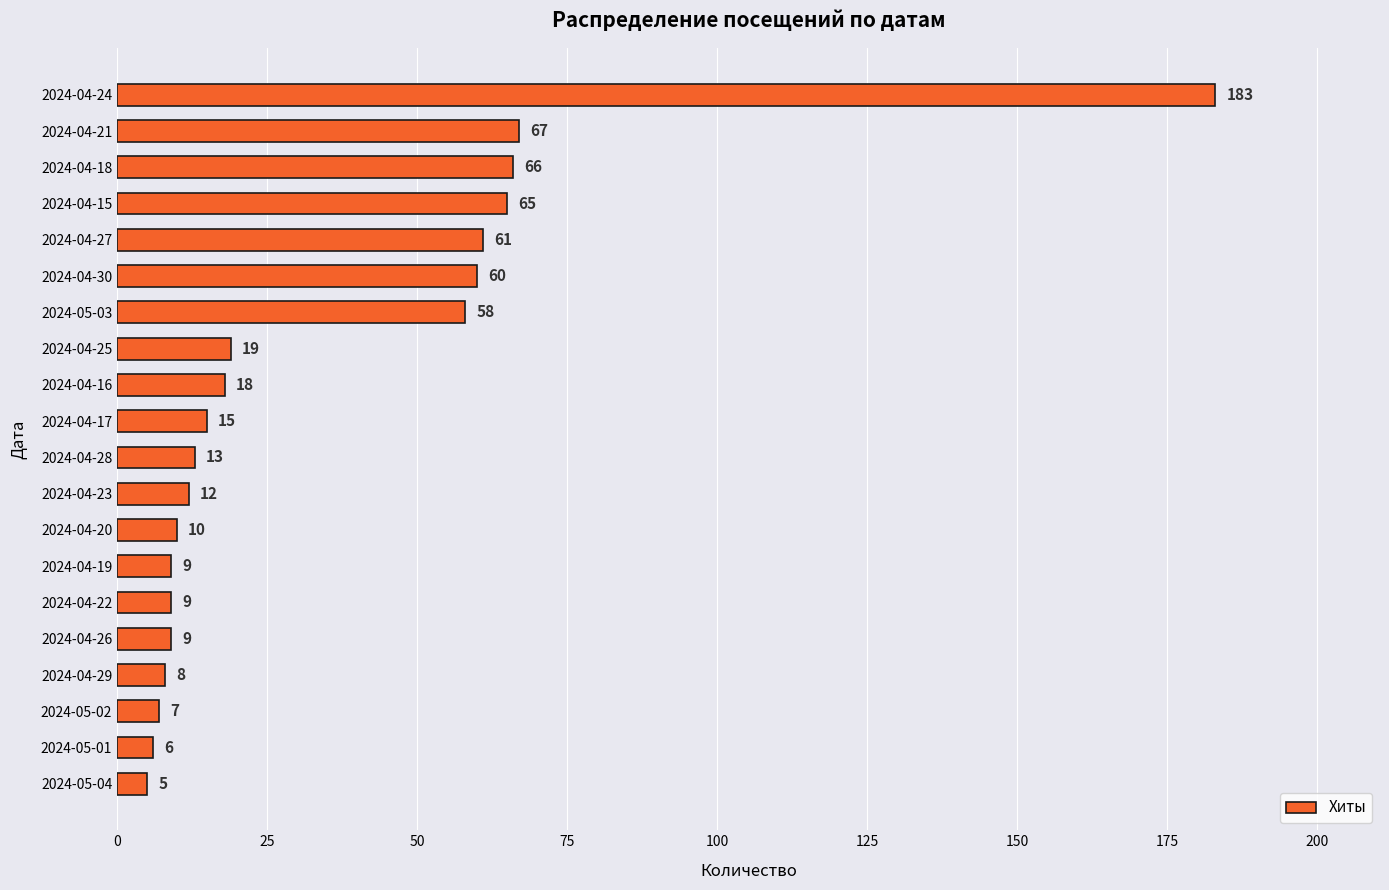

What is the difference between the second highest and second lowest values?

61